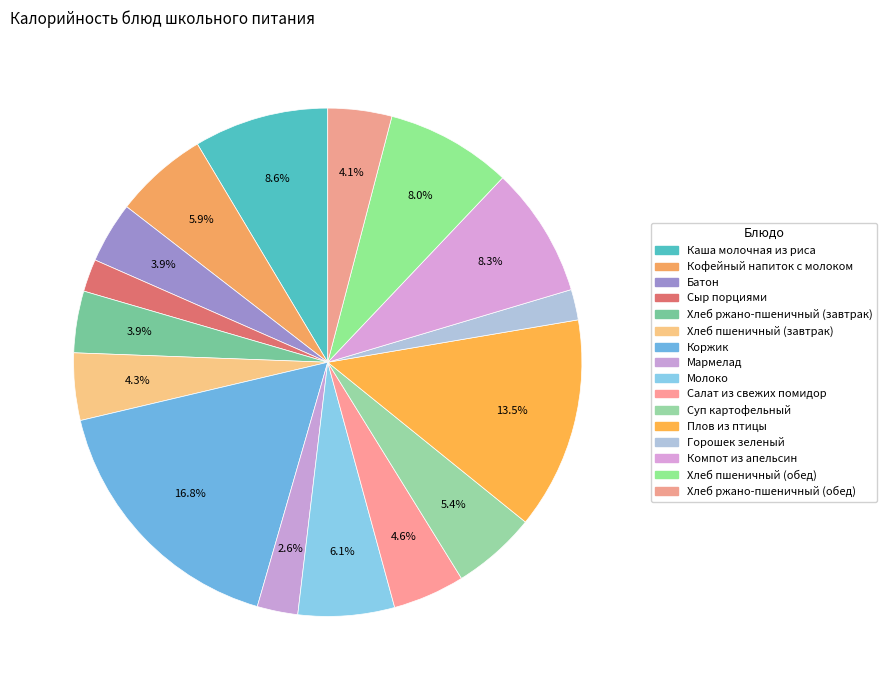

Count the number of slices in the pie.

16